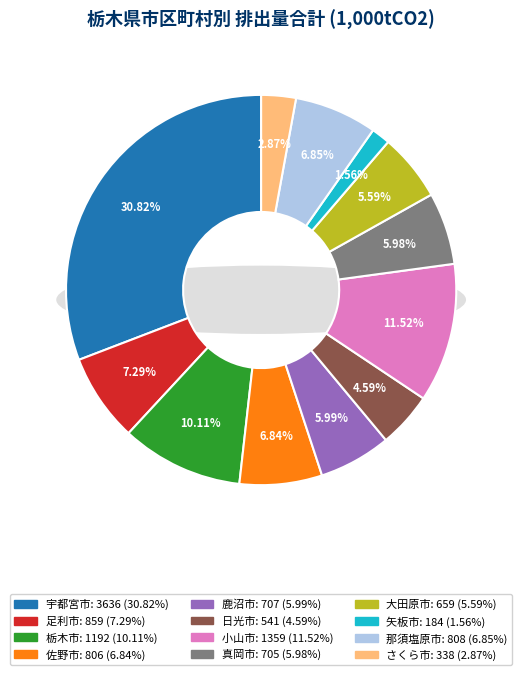

Between 宇都宮市 and 栃木市, which is larger?

宇都宮市